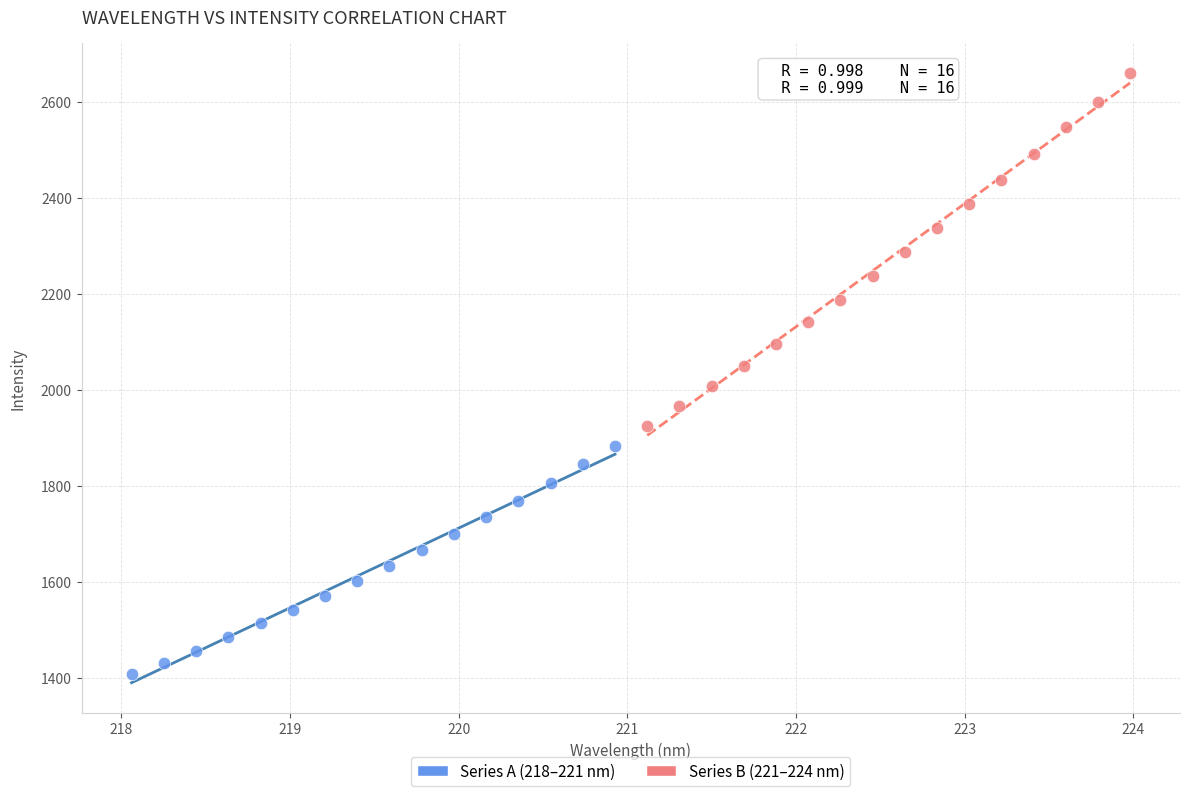

Which series has the largest Y range (max minus min)?

Series B (221–224 nm)